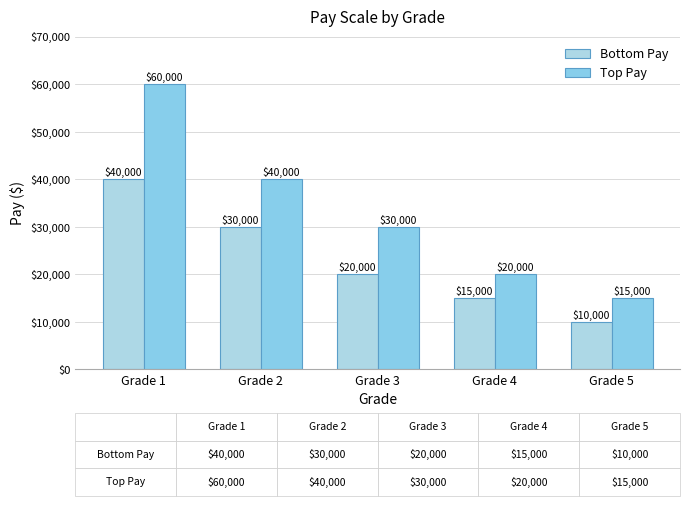

What is the average value of the Top Pay series?

33000